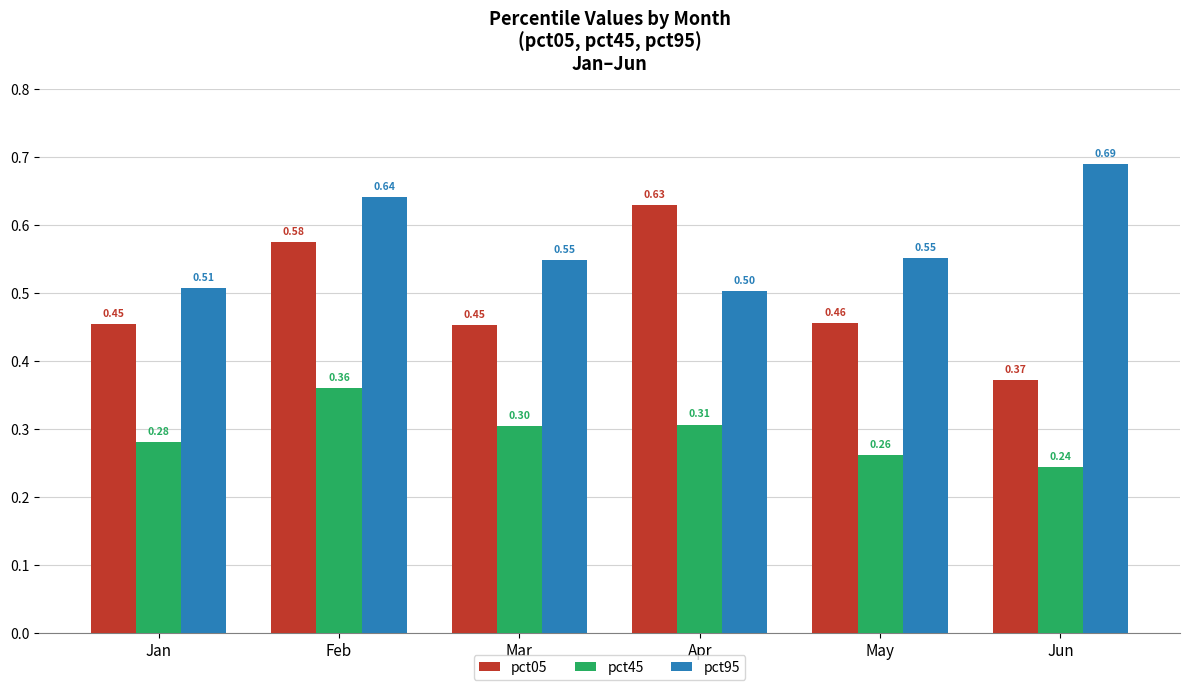

What is the value of the pct45 bar at the 1st from the left?

0.3